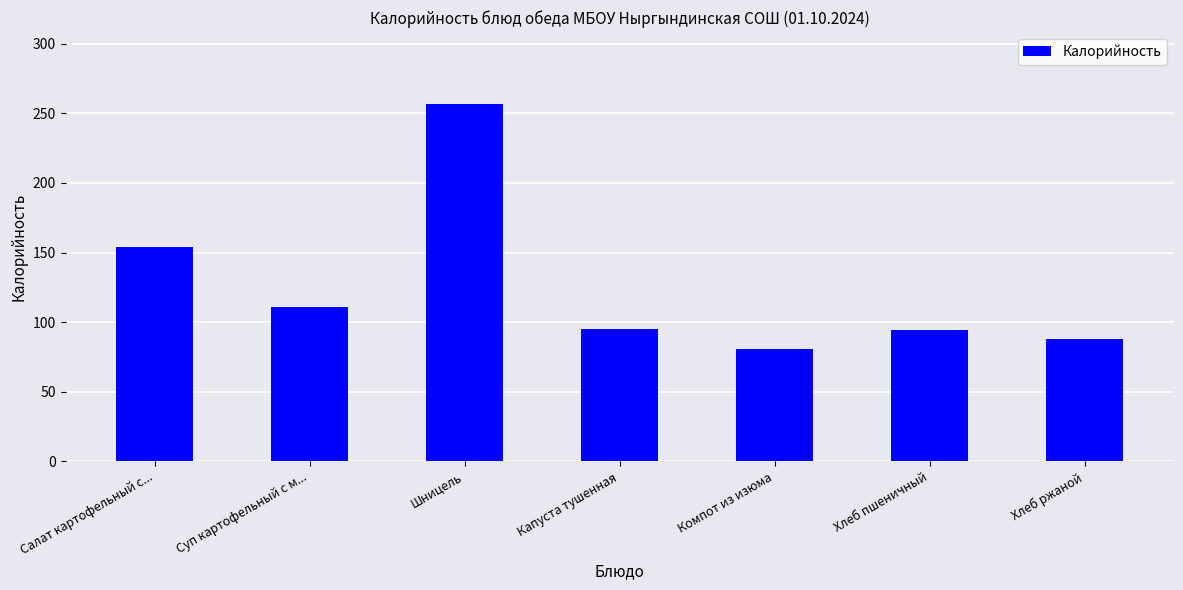

What is the greatest value displayed?

257